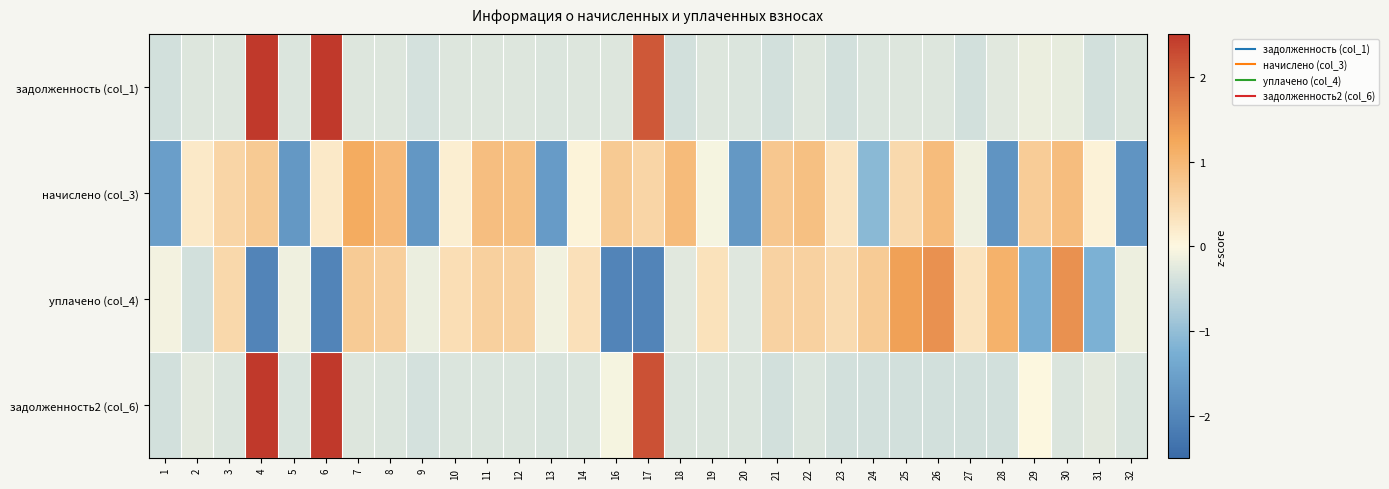

Rank the series by their maximum value, from highest to lowest.

задолженность (col_1), задолженность2 (col_6), уплачено (col_4), начислено (col_3)